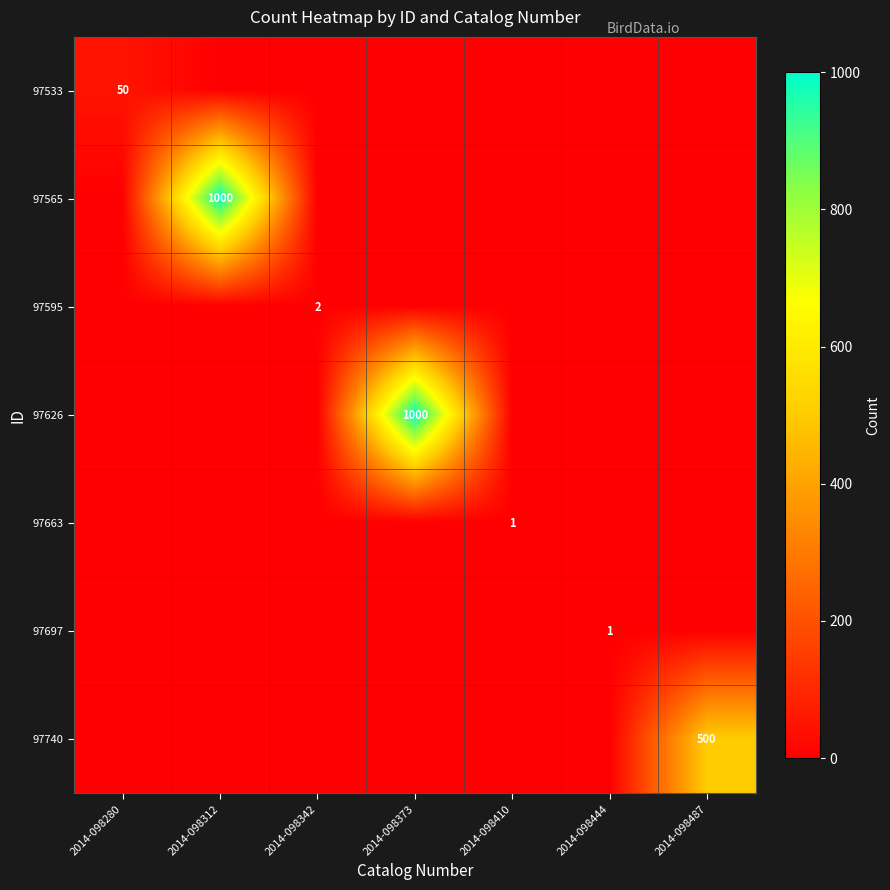

True or false: 97533 has a value of 50 at 2014-098280.

True